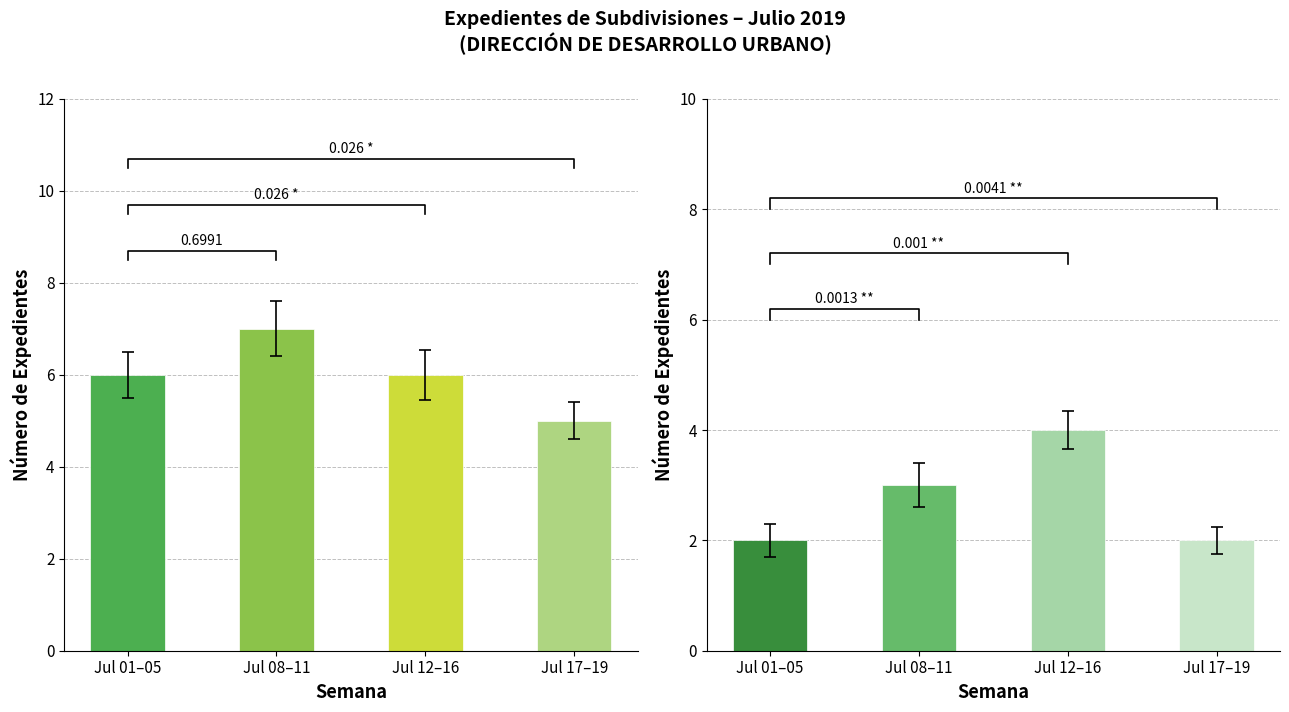

What is the difference between the Subdivisión values at Jul 08–11 and Jul 12–16?

1